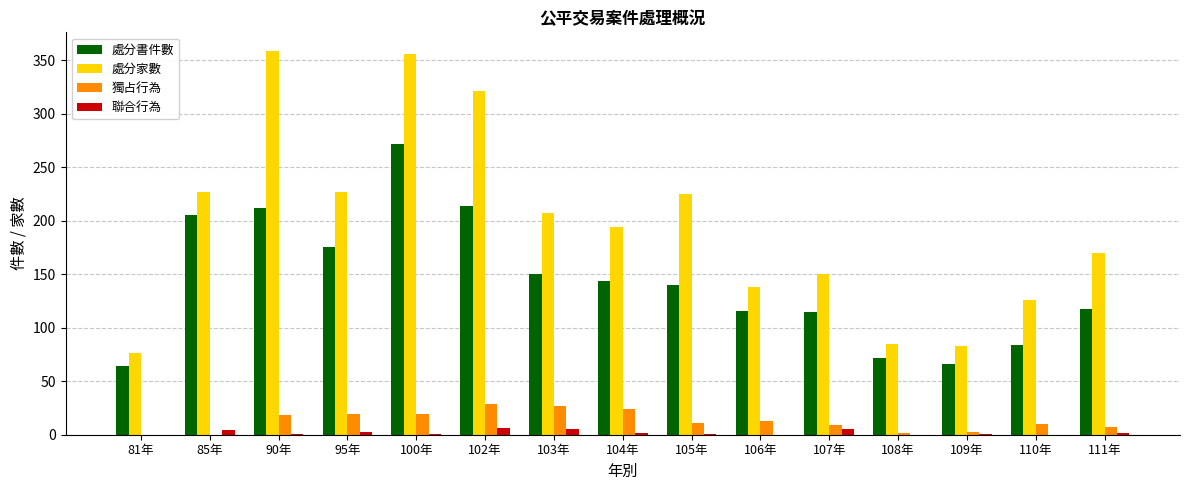

What is the sum of all 獨占行為 values?

191